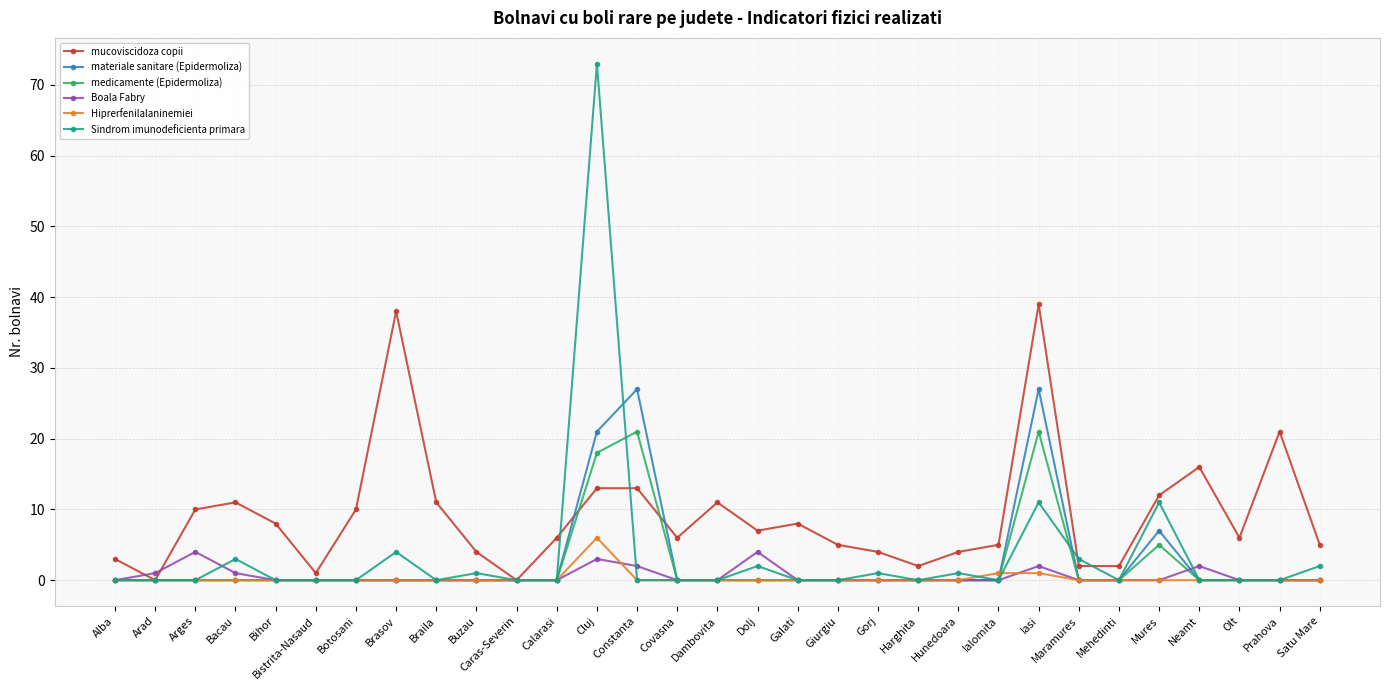

Is it true that materiale sanitare (Epidermoliza) equals 21 at Cluj?

True